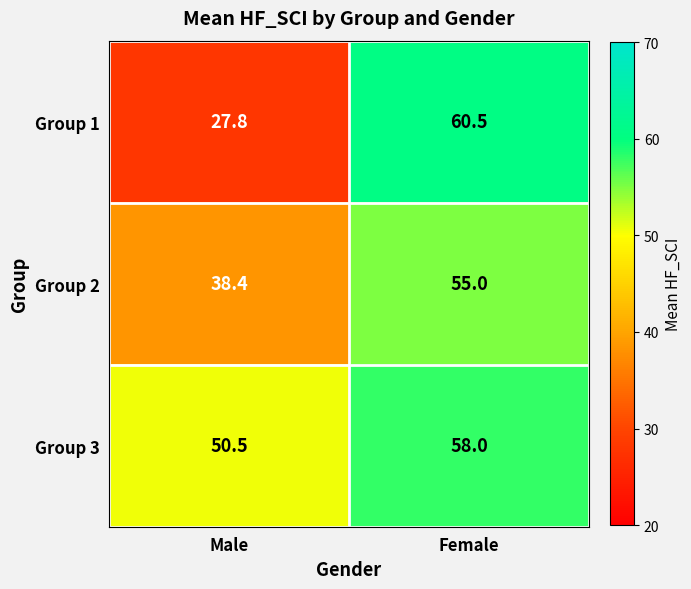

What is the difference between the Group 3 values at Male and Female?

7.5